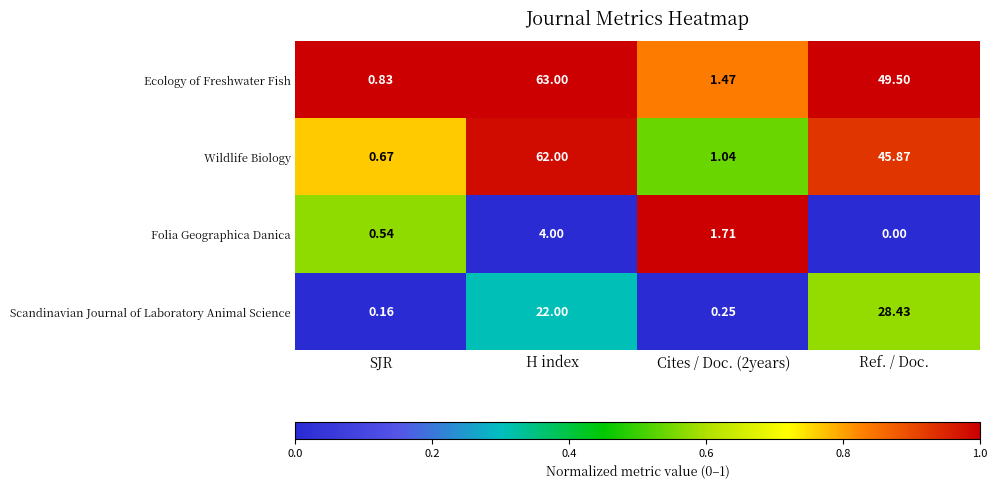

At which label is Ecology of Freshwater Fish closest to 31?

Ref. / Doc.